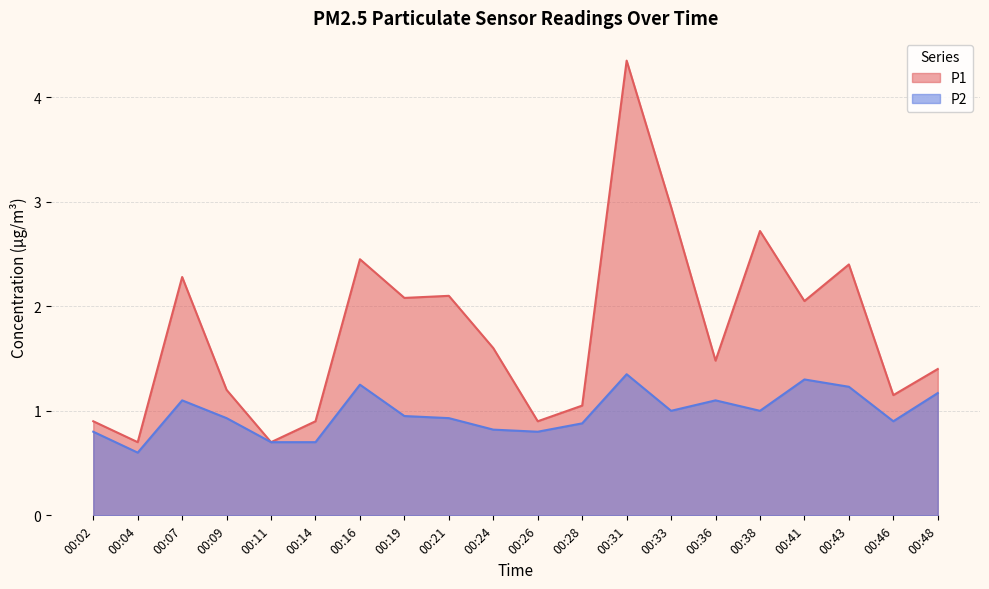

What is the value of the P1 point at the 19th from the left?

1.1